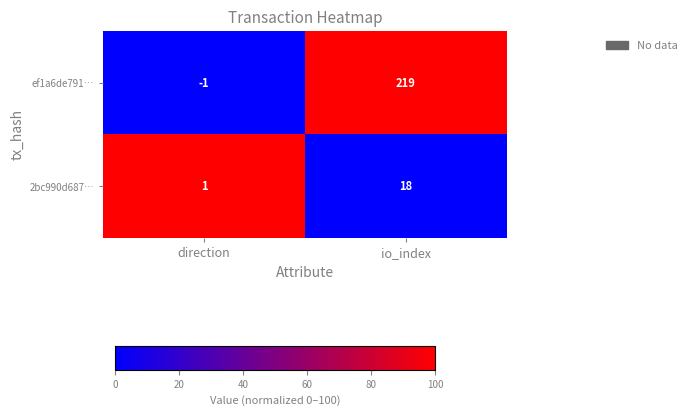

Which series has the widest spread of values?

ef1a6de791…